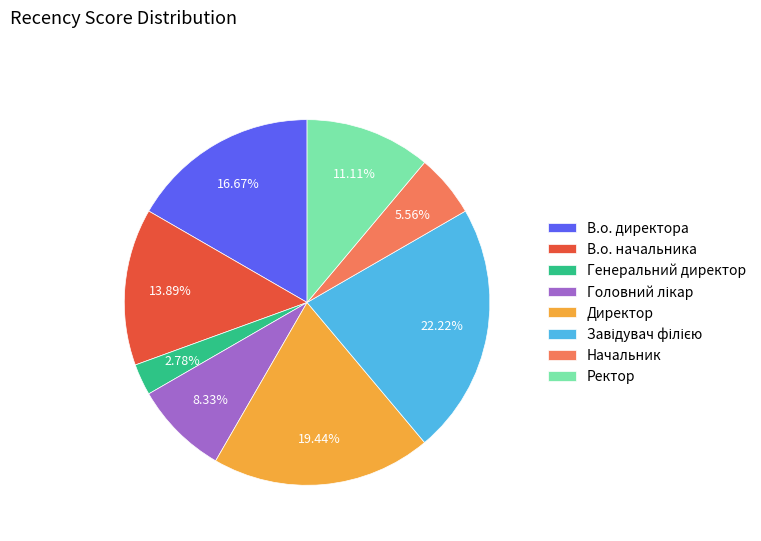

Approximately how many times larger is the value at Директор compared to В.о. директора?

1.2